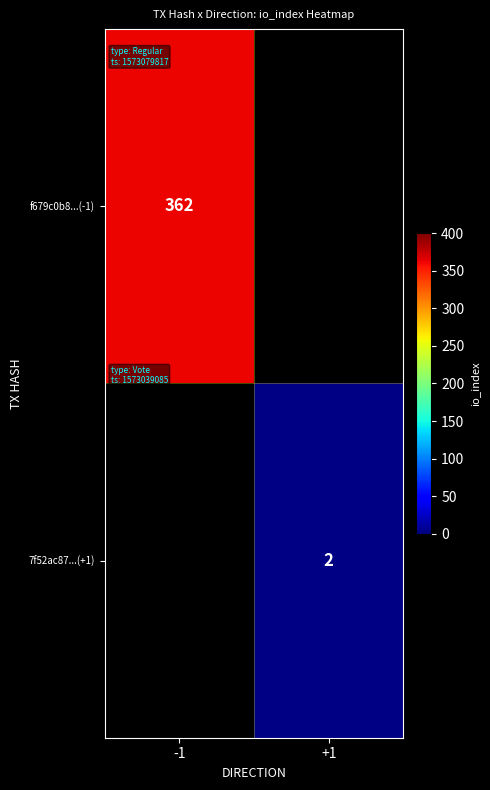

The value of 7f52ac87...(+1) at +1 is 3. True or false?

False